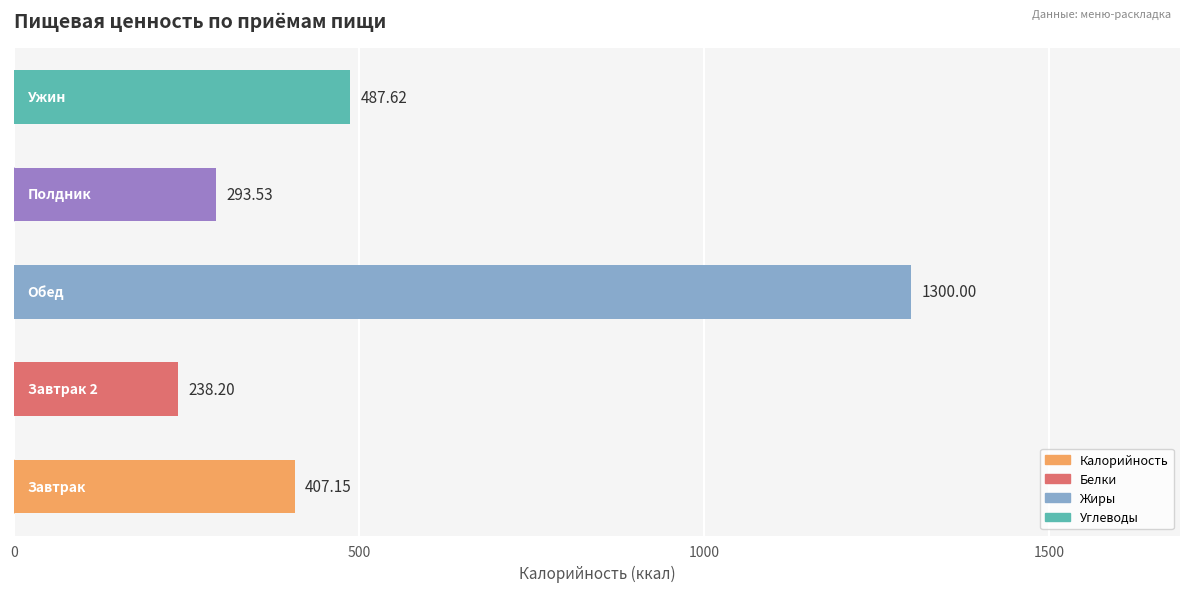

What is the difference between the maximum and second lowest values?

1006.5